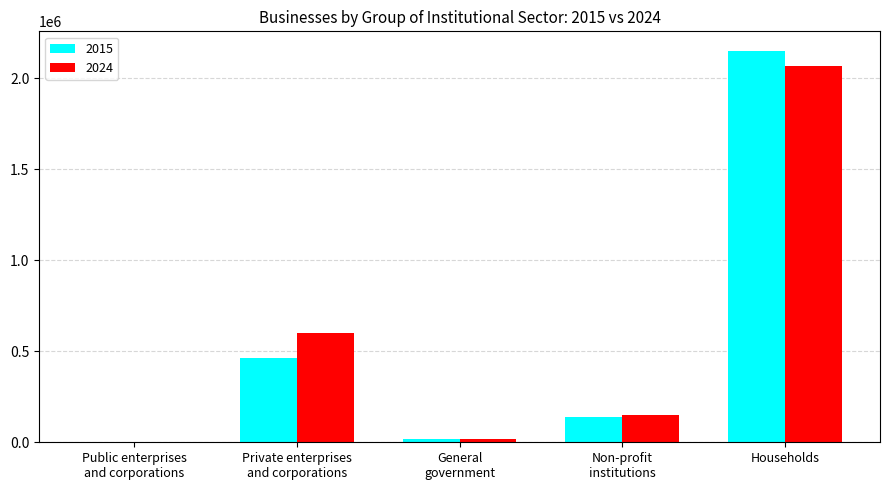

What is the sum of the 2024 values at General
government and Households?

2084477